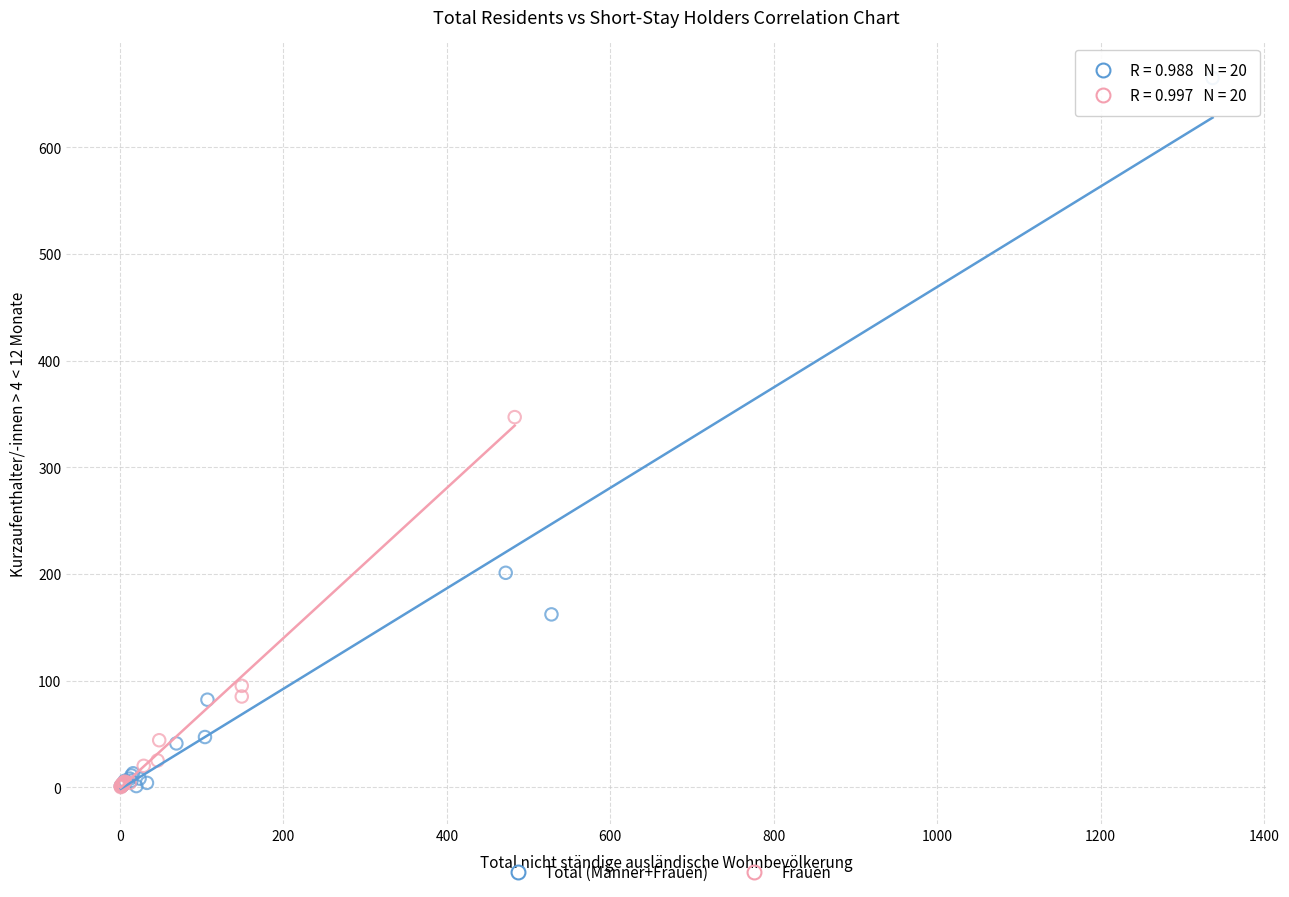

What are all the series names shown in the legend?

Total (Männer+Frauen), Frauen